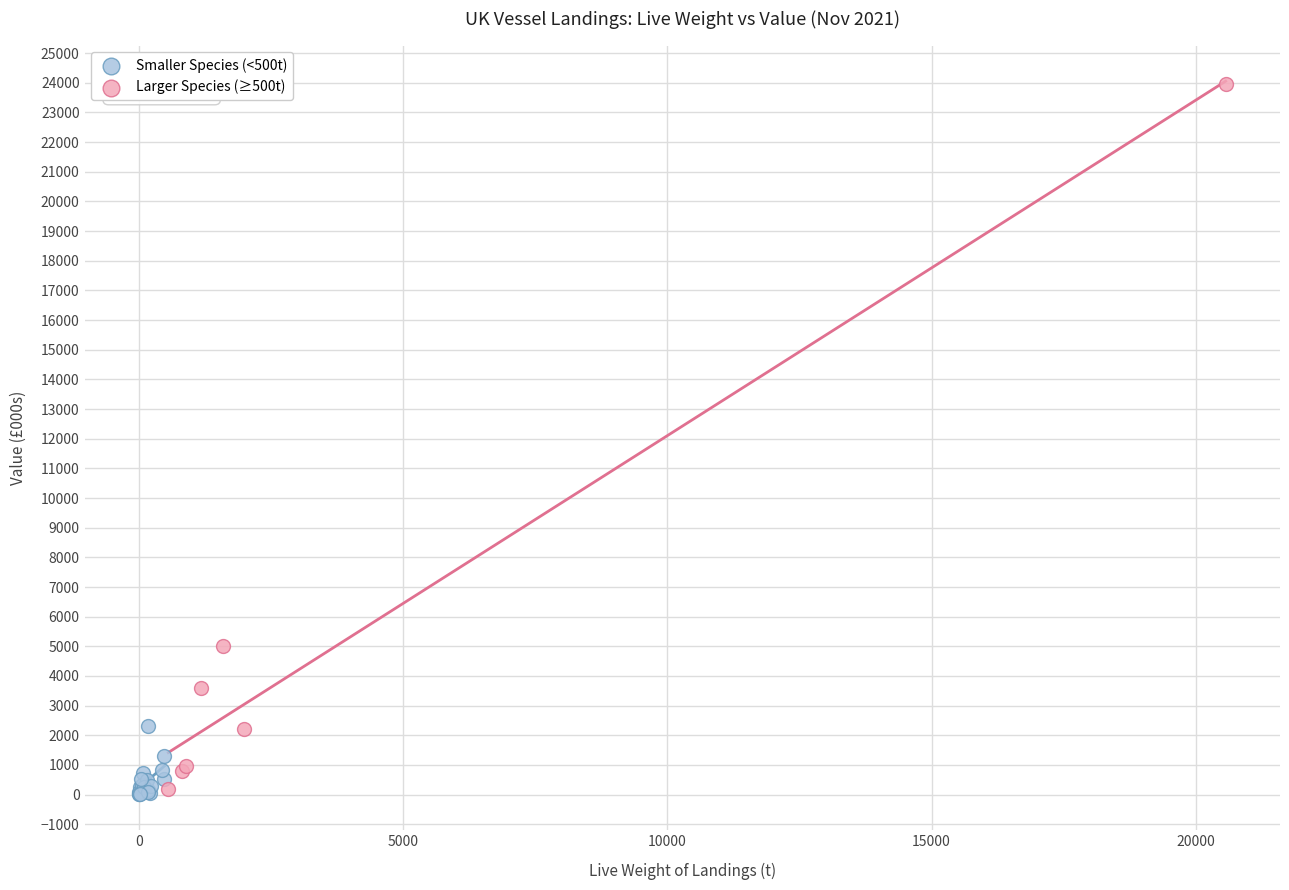

Which series has the largest Y range (max minus min)?

Larger Species (≥500t)